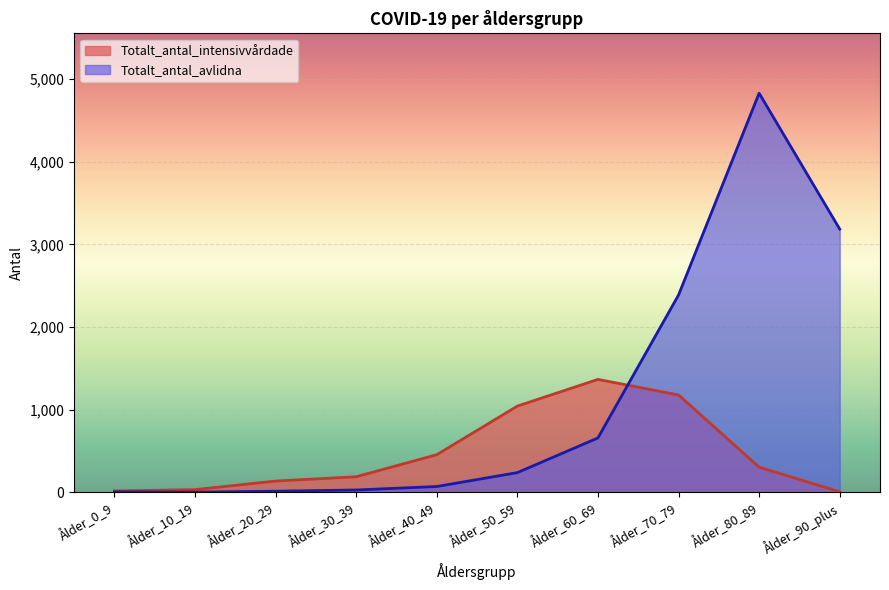

At how many categories does at least one series exceed 3349?

1